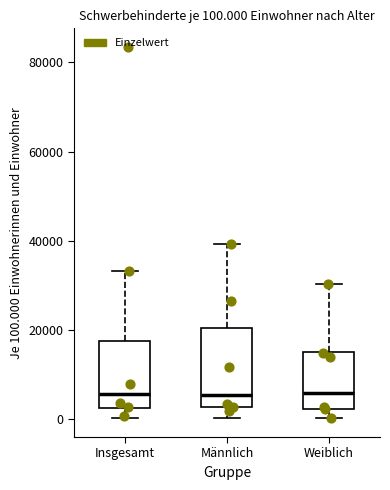

Comparing the boxes themselves (not the whiskers), which one is the tallest?

Männlich